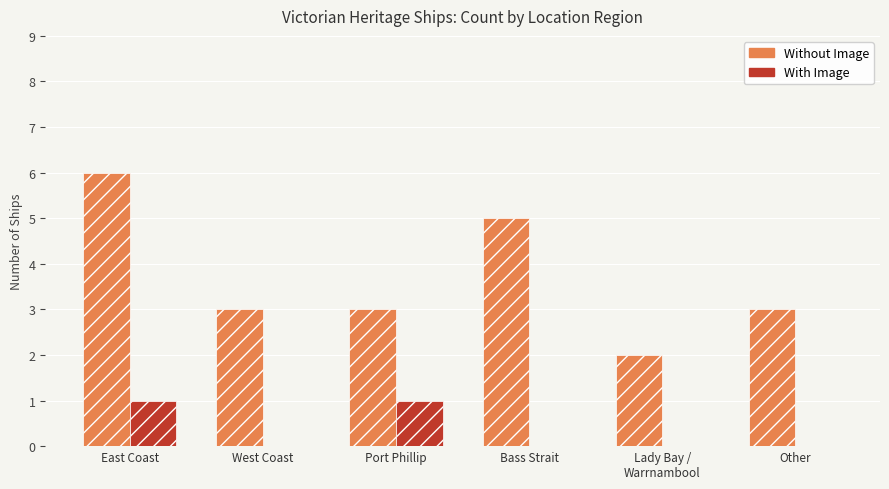

Is the value of With Image at Bass Strait greater than the value of Without Image at Port Phillip?

No